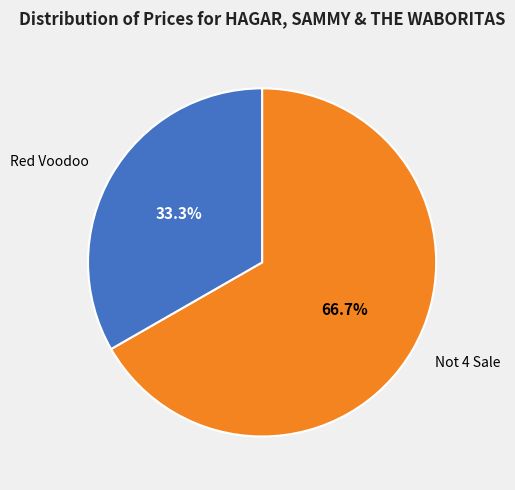

Is it true that Red Voodoo is 19% of the pie?

False